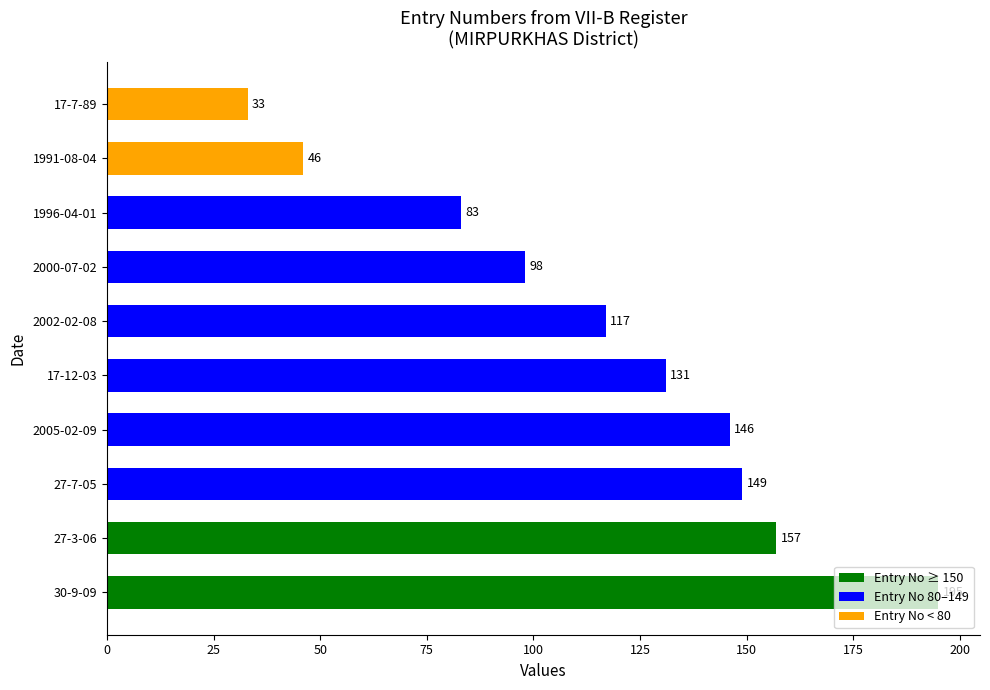

Approximately how many times larger is the value at 1996-04-01 compared to 17-7-89?

2.5